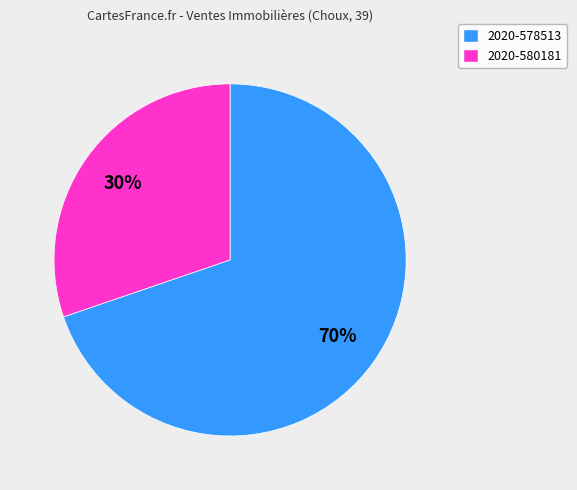

Count the number of slices in the pie.

2